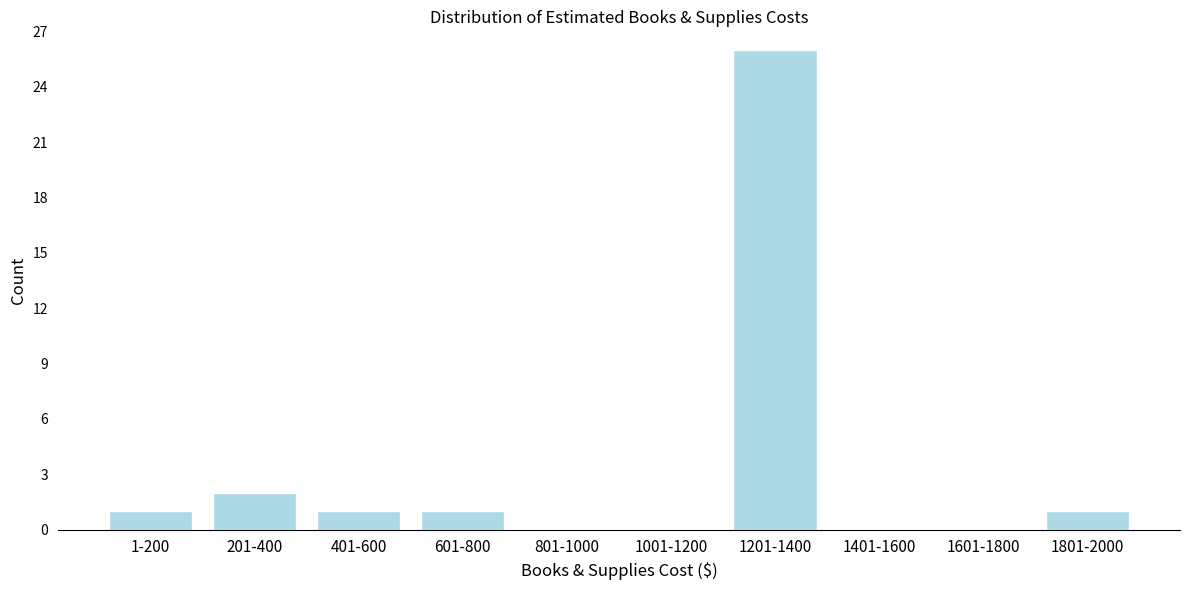

Reading left to right, extract all data points from this chart.

1-200=1	201-400=2	401-600=1	601-800=1	801-1000=0	1001-1200=0	1201-1400=26	1401-1600=0	1601-1800=0	1801-2000=1